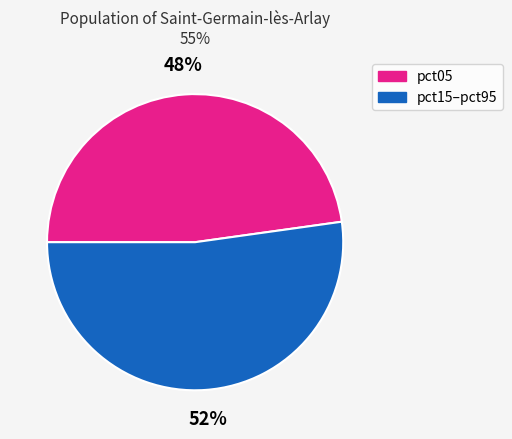

Is the sum of pct05 and pct15–pct95 greater than half?

Yes